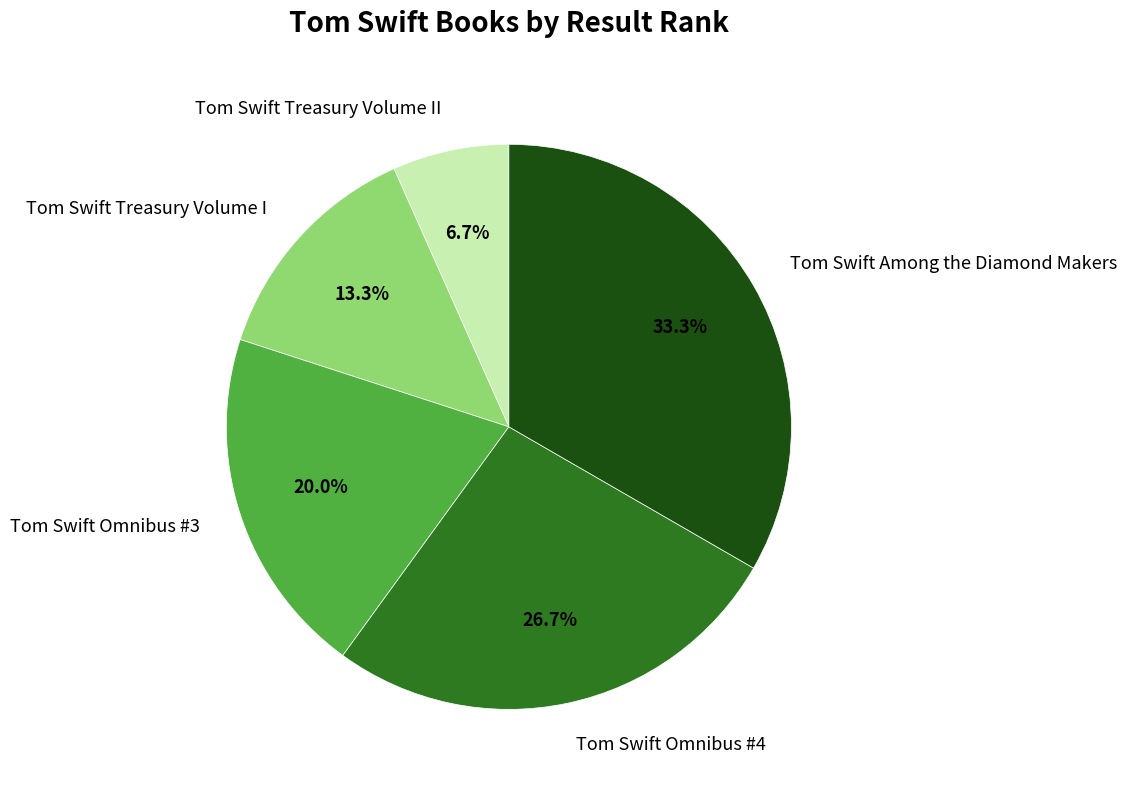

Count the number of slices in the pie.

5